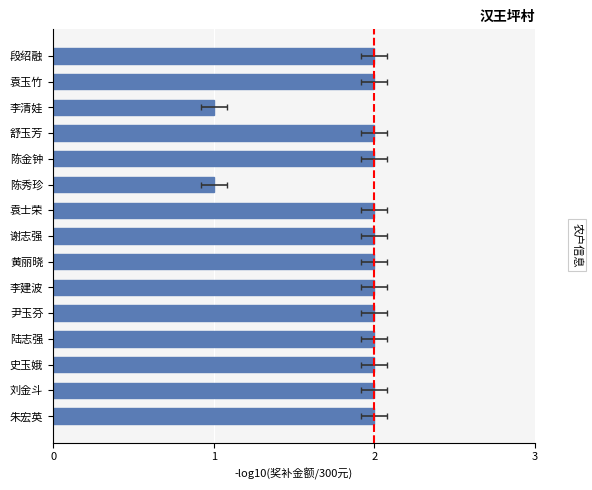

What is the difference between the second highest and second lowest values?

1